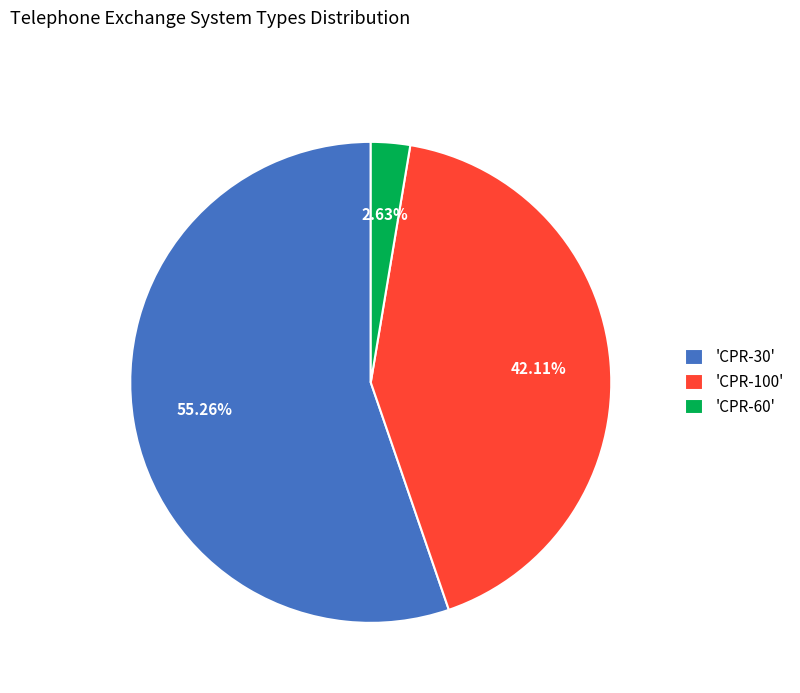

Is the sum of 'CPR-30' and 'CPR-60' greater than half?

Yes